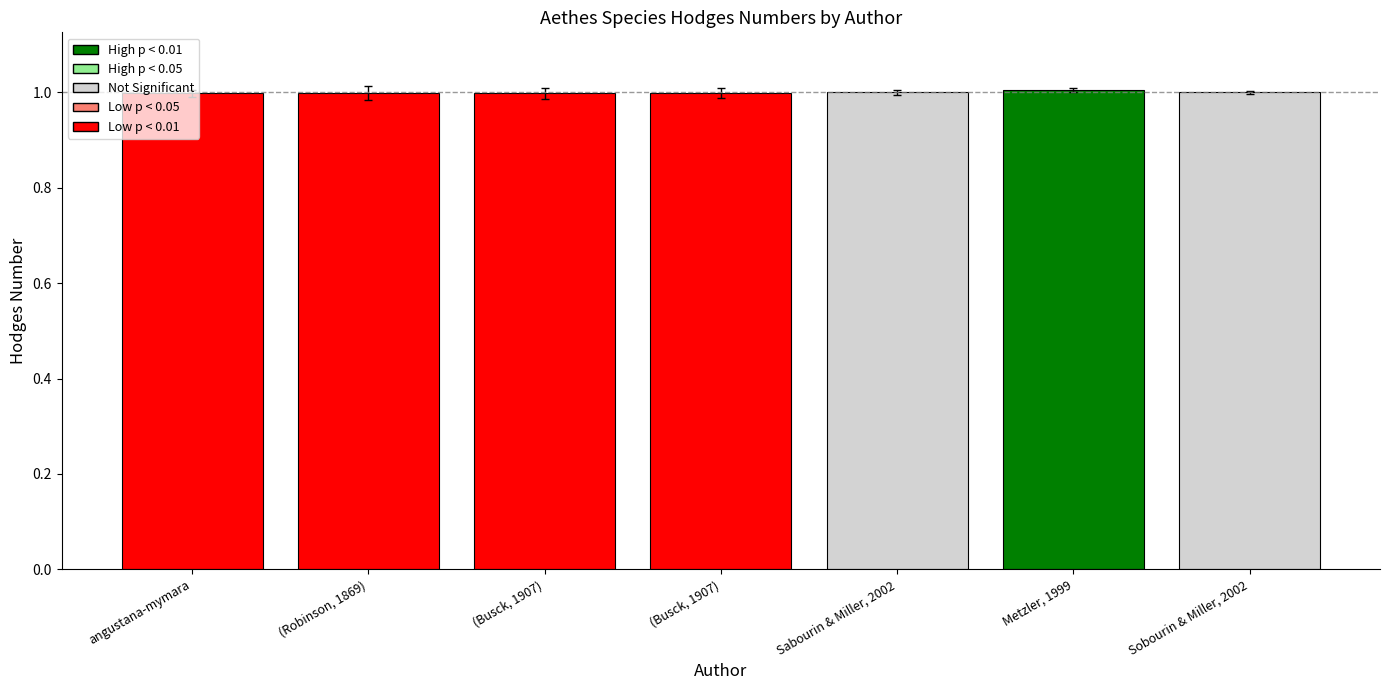

What is the value of the 3rd bar from the left?

1.0